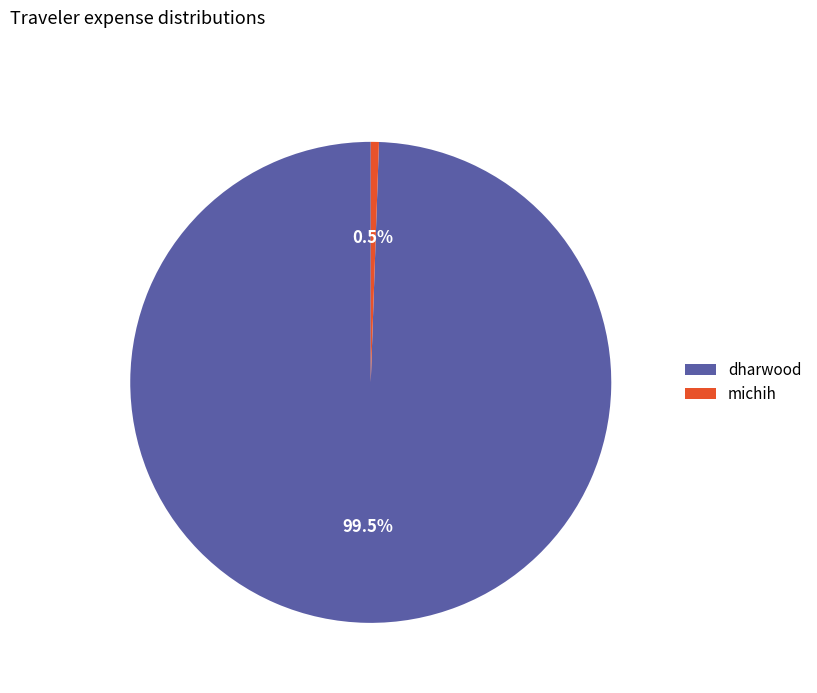

Is it true that dharwood is 90% of the pie?

False